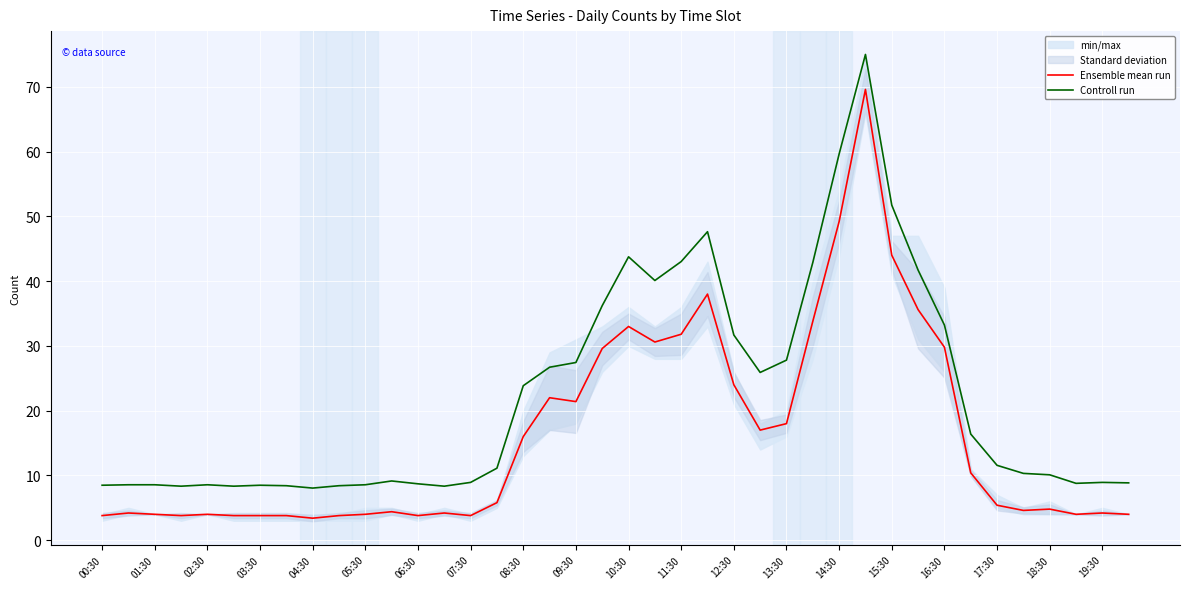

How many lines are shown in the chart?

2